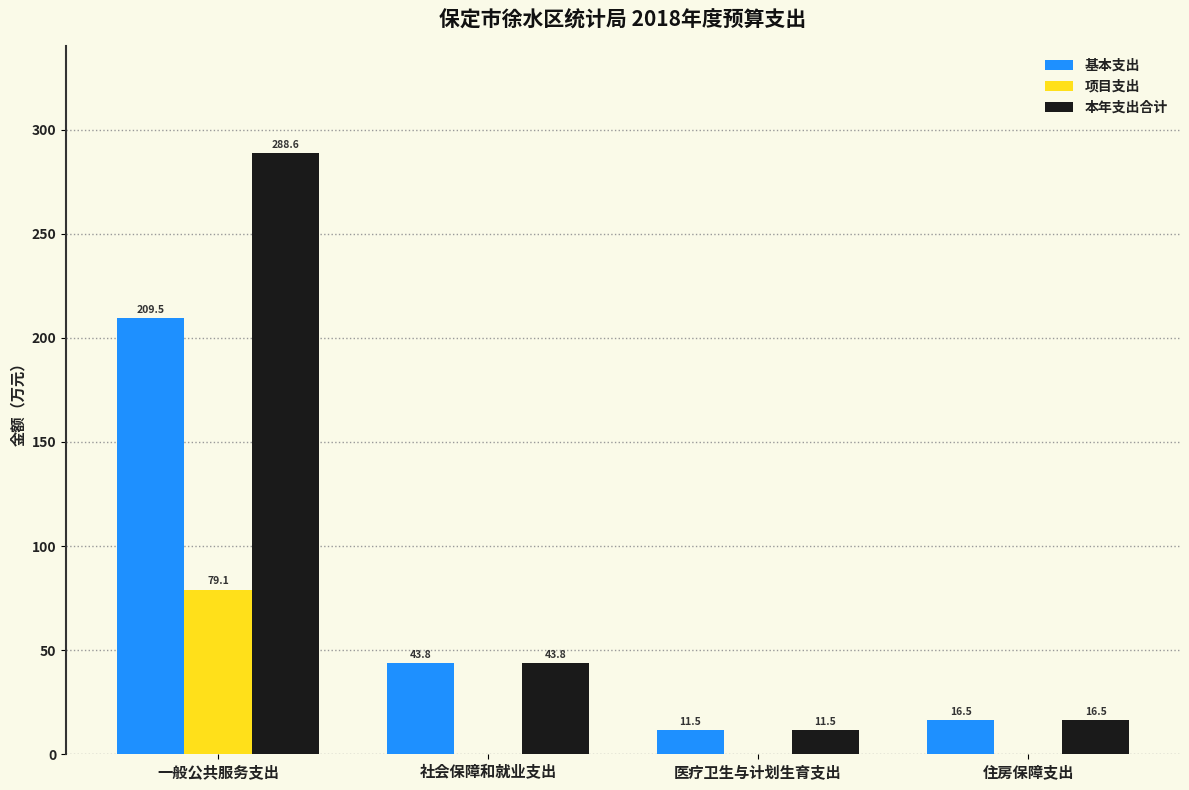

What is the greatest value displayed?

288.6